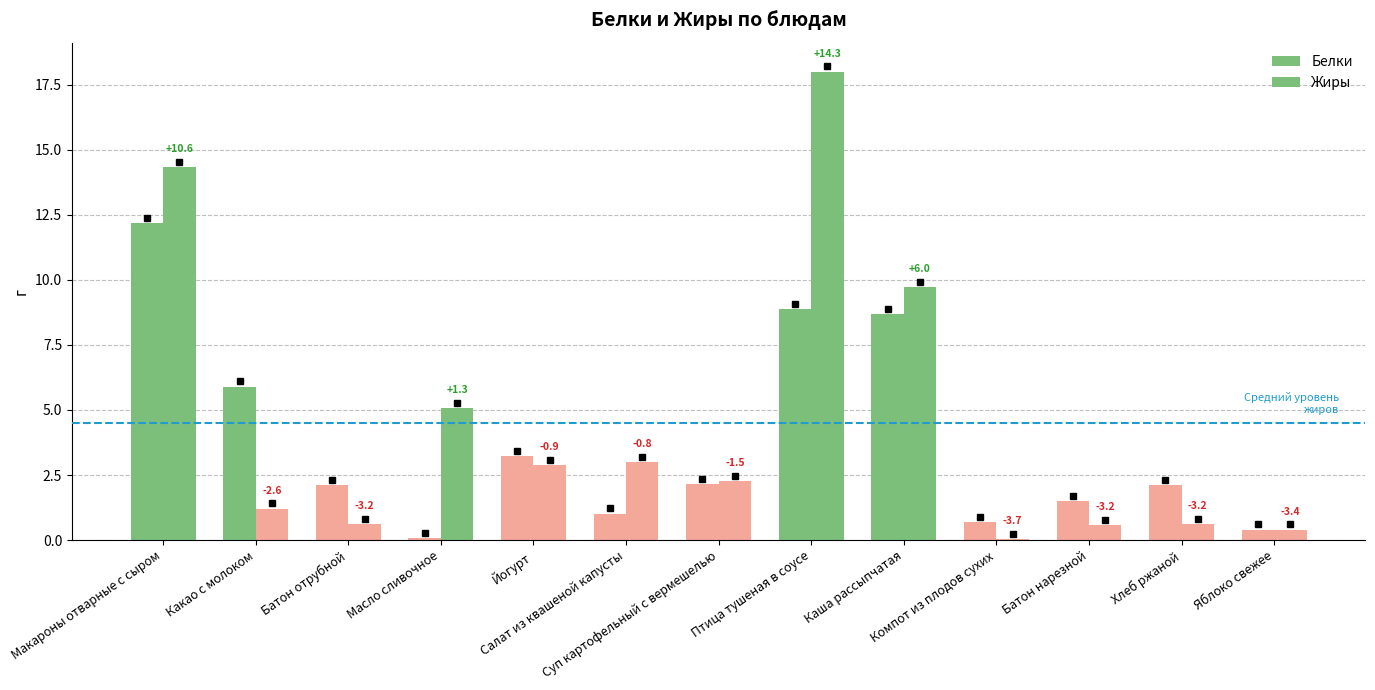

Which series has the widest spread of values?

Жиры